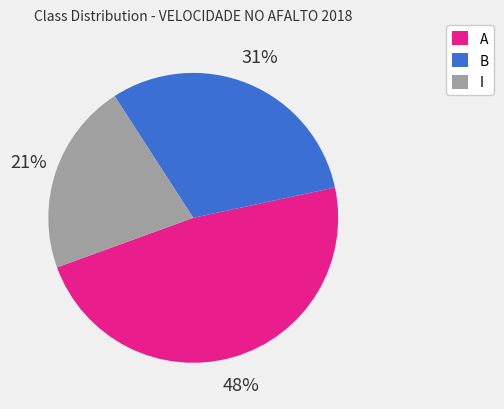

Which category has the smallest portion of the pie?

I